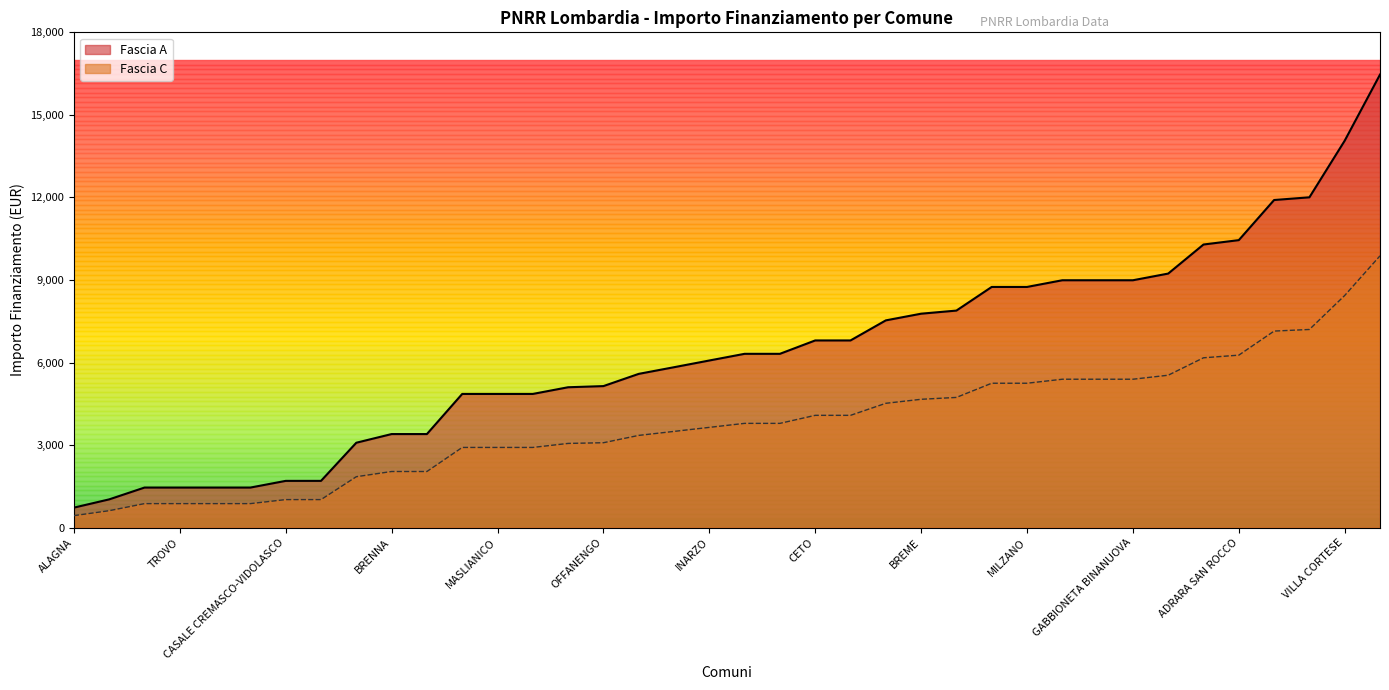

At how many categories does at least one series exceed 7073?

15